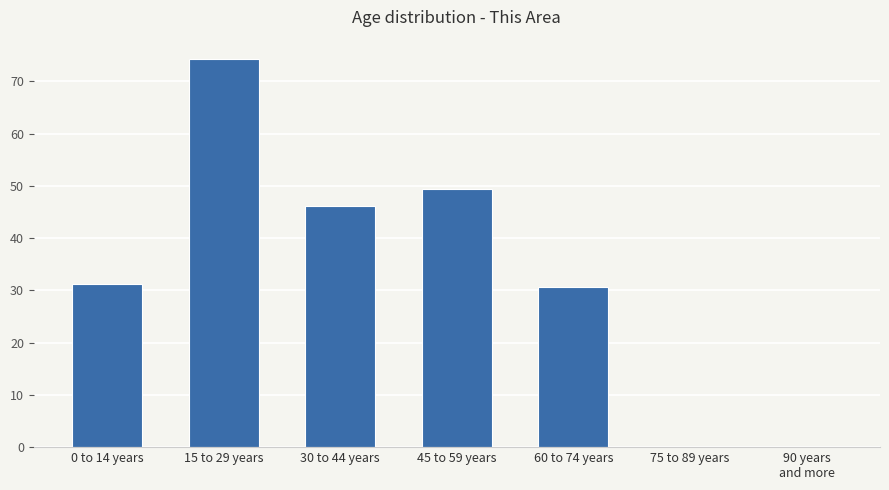

What is the sum of the values at 0 to 14 years and 75 to 89 years?

31.1